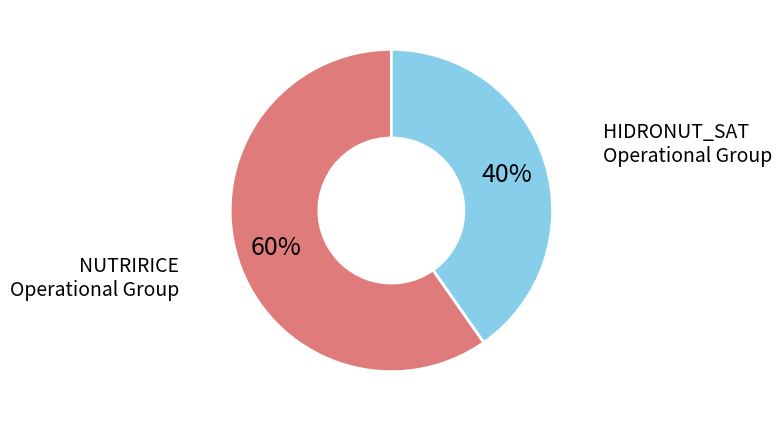

To the nearest percent, what is the average slice percentage?

50%